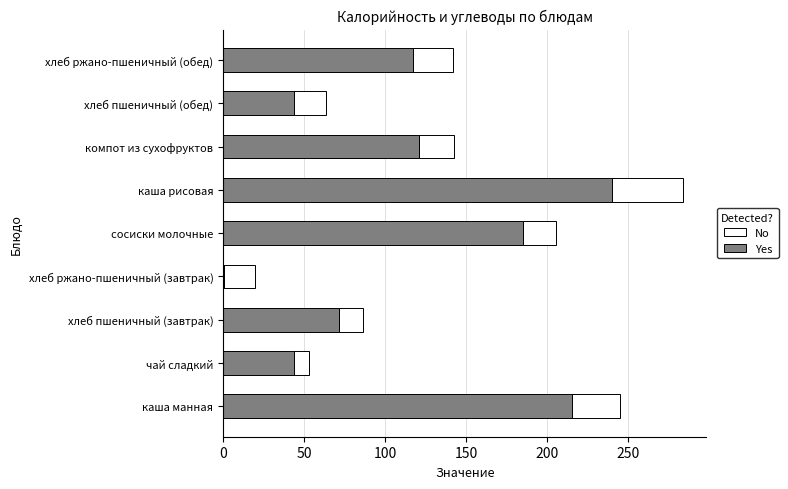

The Yes series shows 240.0 at каша рисовая. True or false?

True